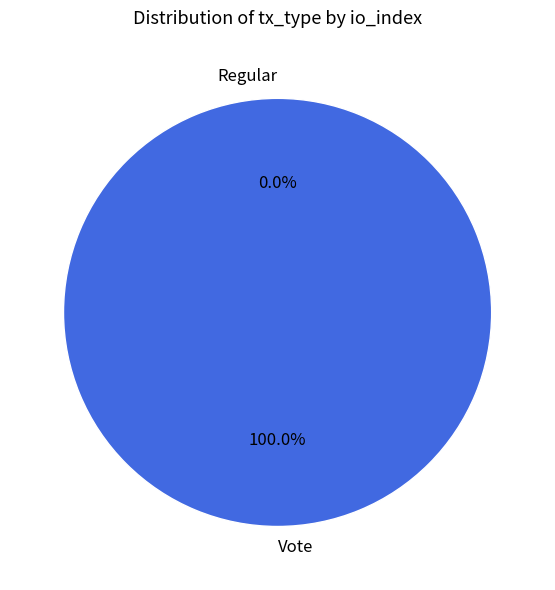

How many slices are in this pie chart?

2